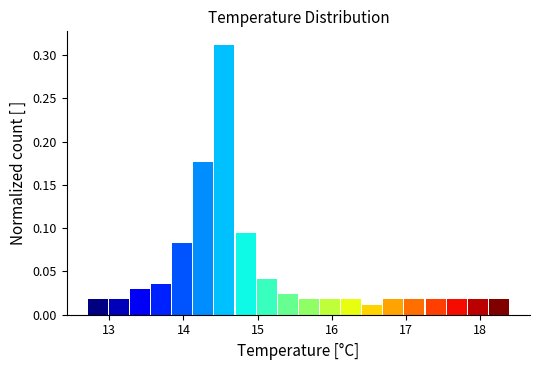

Read against the x-axis, roughly where is the centre of the tallest bar?

14.6